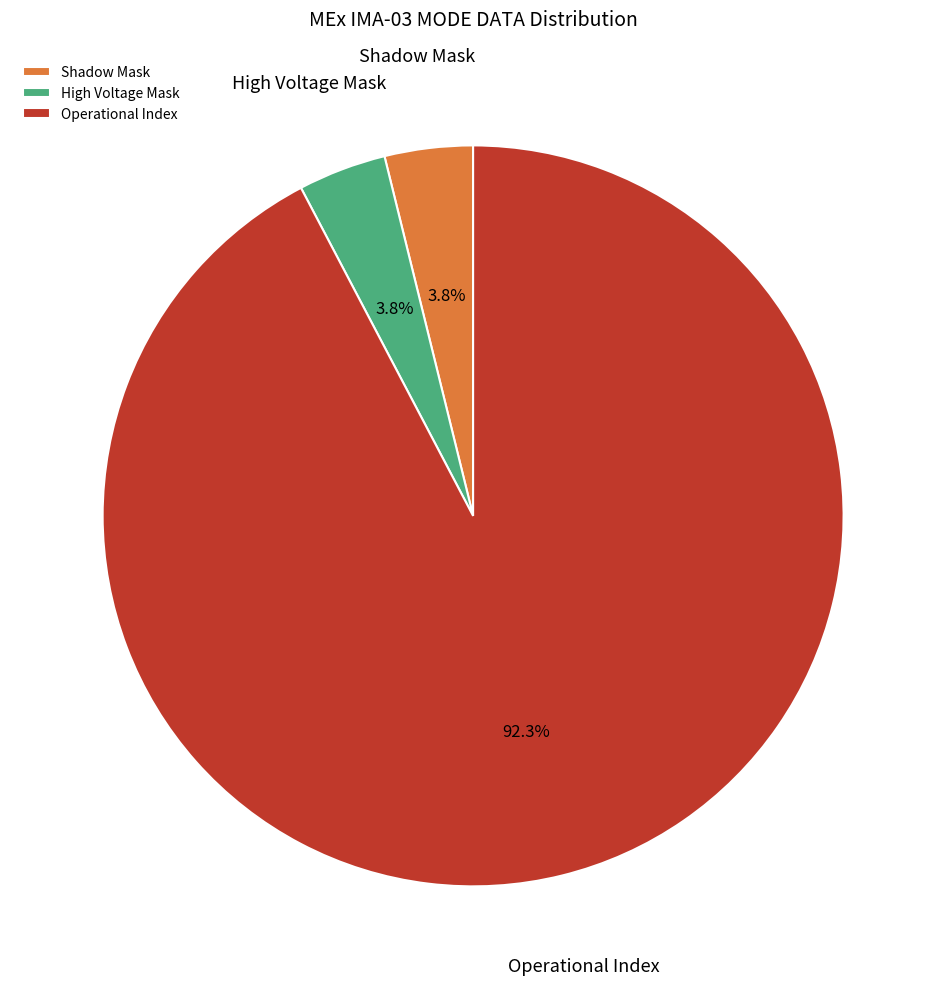

Which category accounts for the majority?

Operational Index